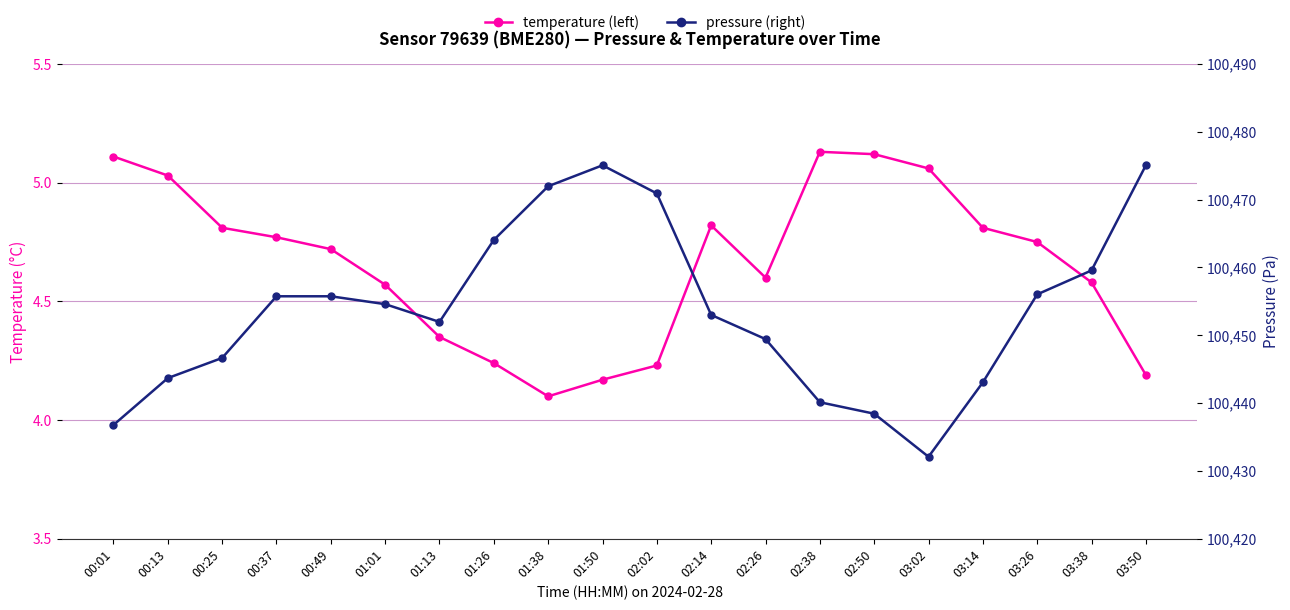

At which label does temperature (left) reach its minimum?

01:38